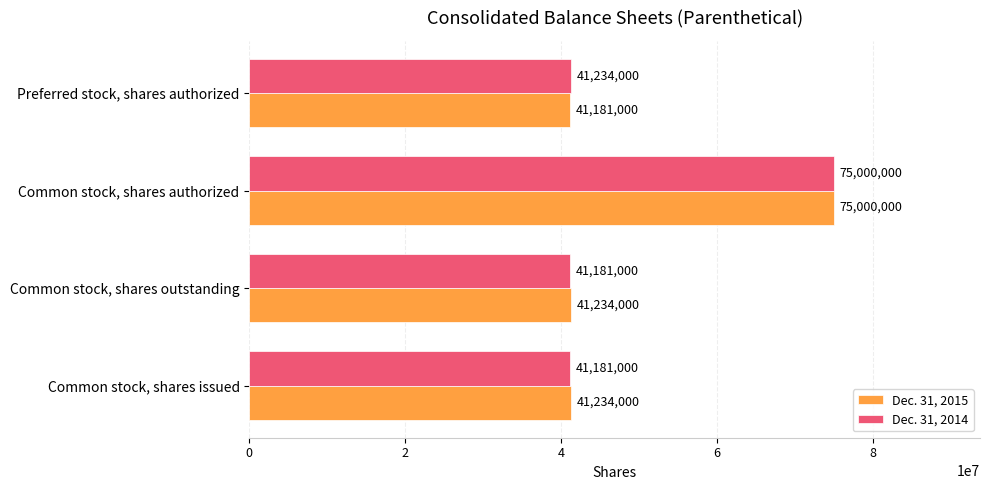

What is the total value across all series at Common stock, shares authorized?

150000000